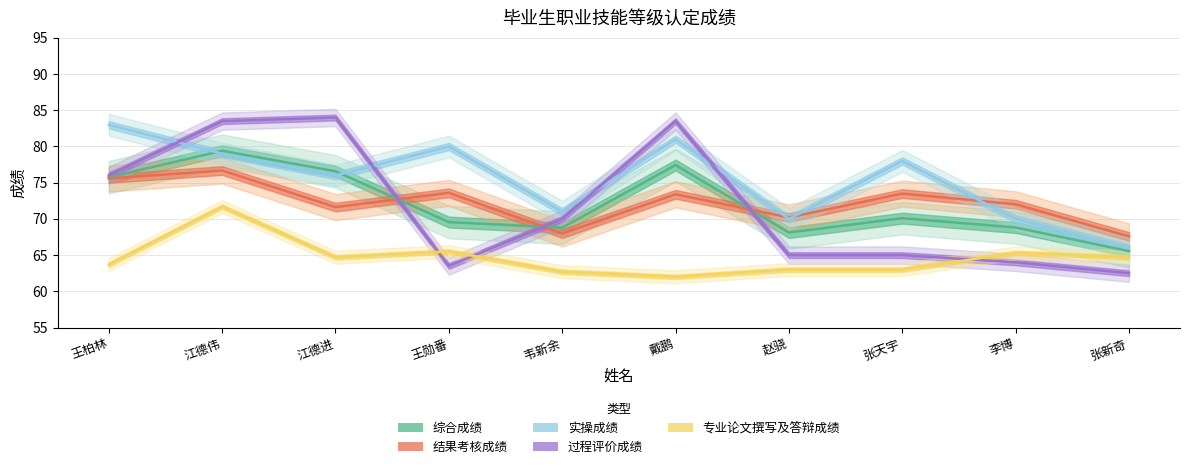

Which series has the largest range (max minus min)?

过程评价成绩